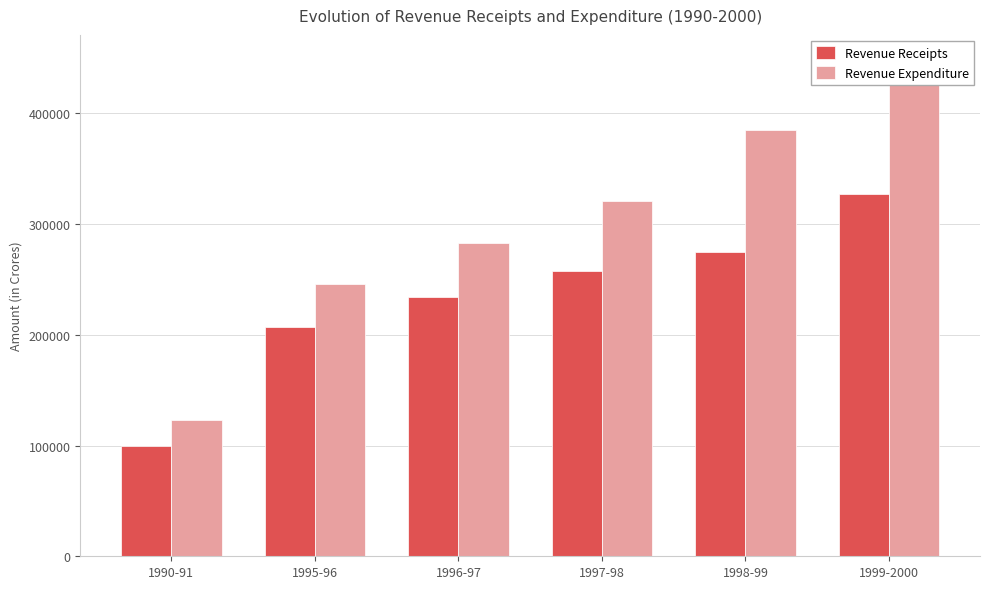

At which label is Revenue Expenditure closest to 285697?

1996-97